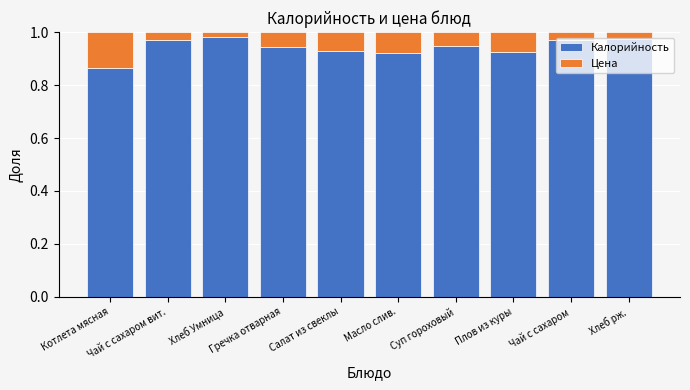

What is the sum of all Калорийность values?

9.4